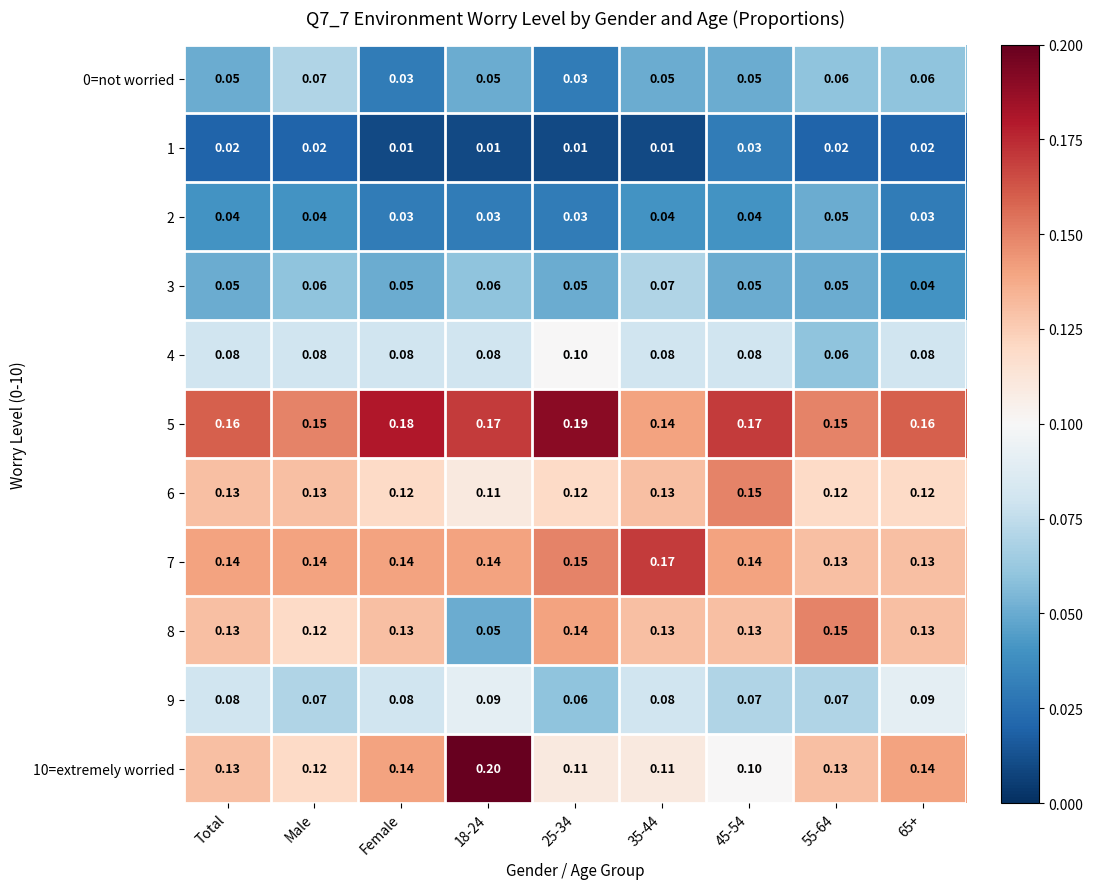

Is the value of 2 at 55-64 greater than the value of 5 at 65+?

No